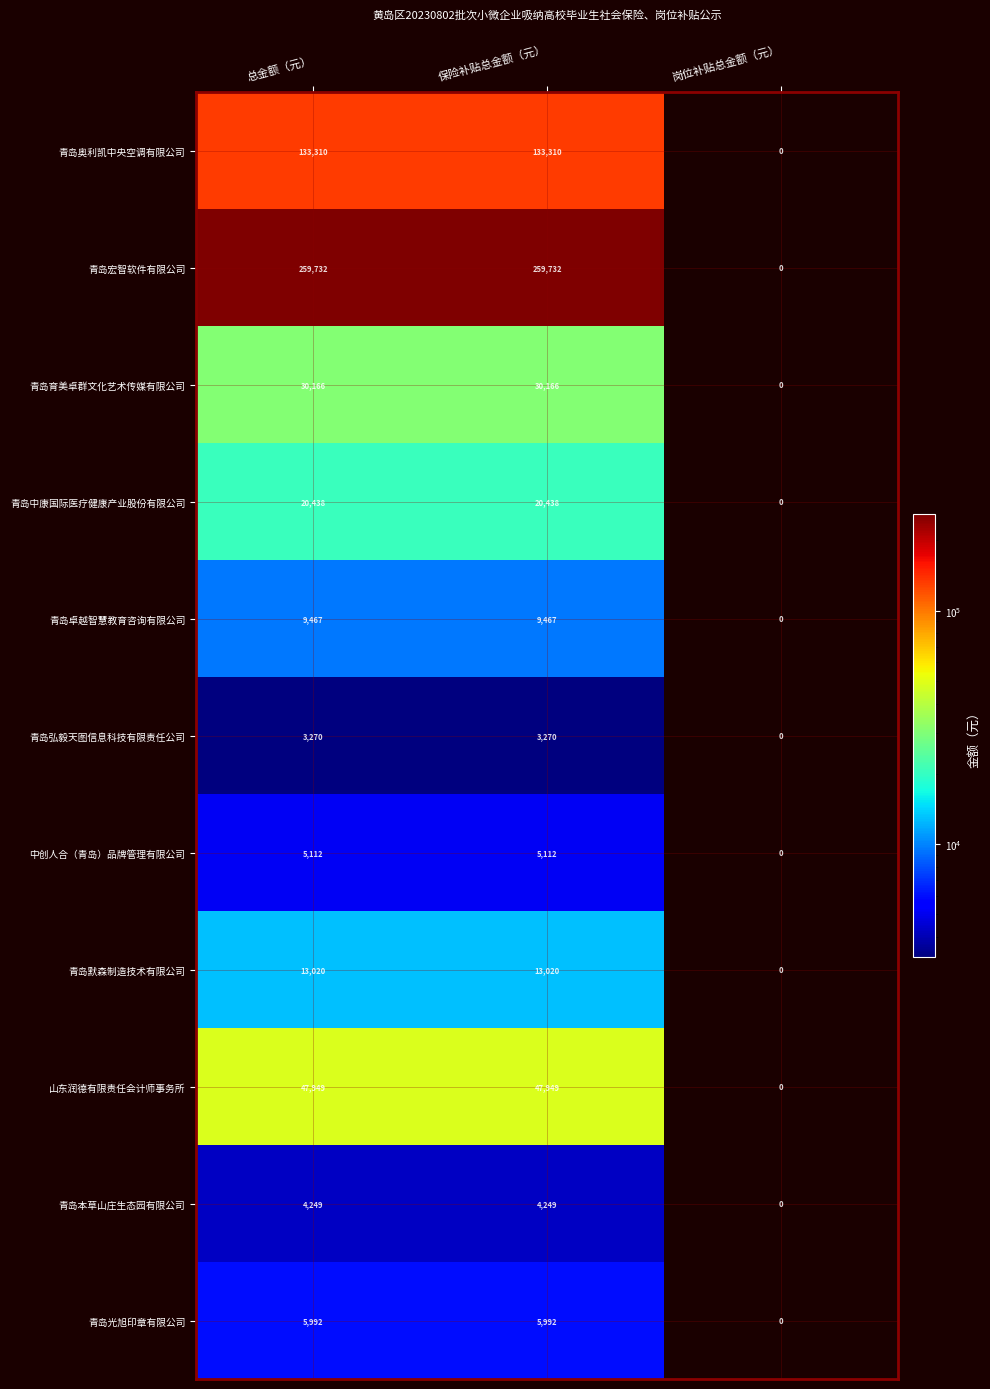

What is the total value across all series at 保险补贴总金额（元）?

532705